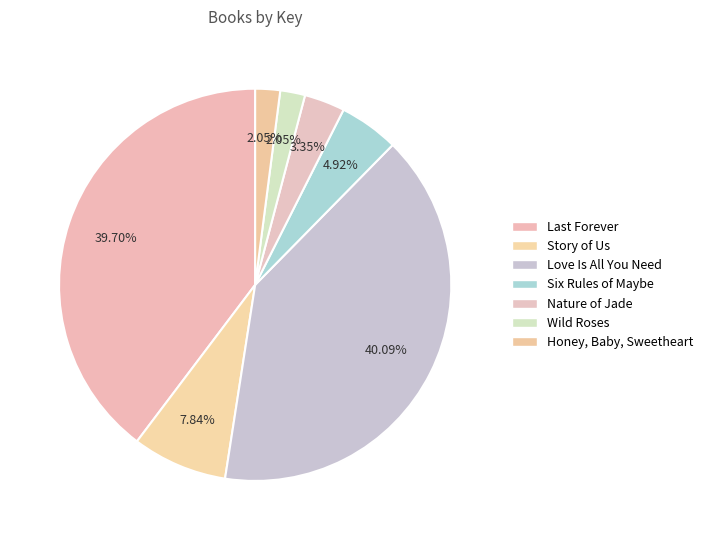

What is the largest slice in the pie chart?

Love Is All You Need